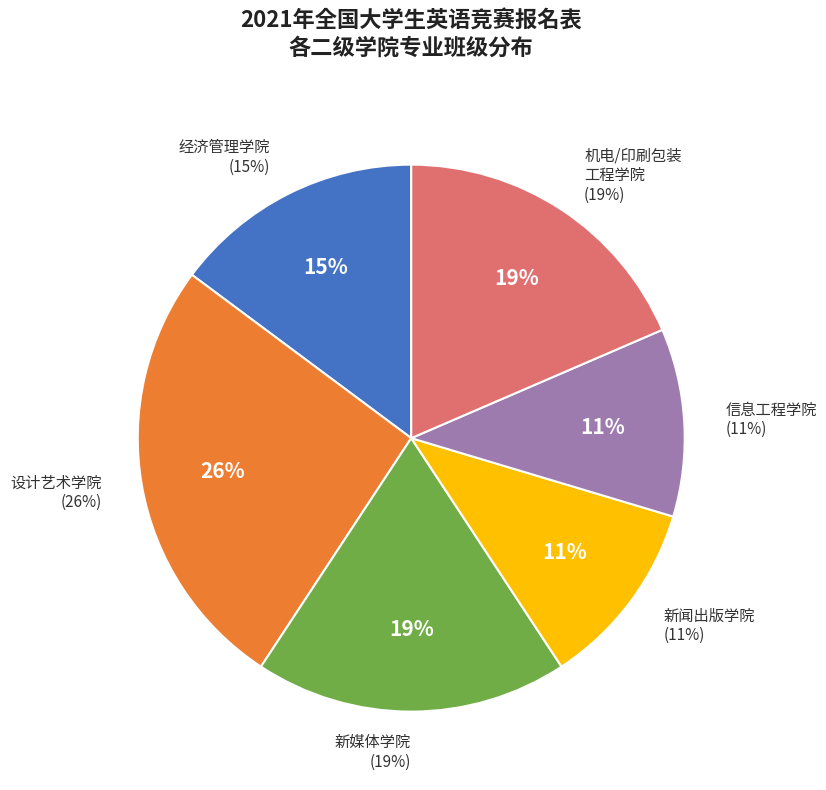

Is 新闻出版学院 the majority of the pie?

No